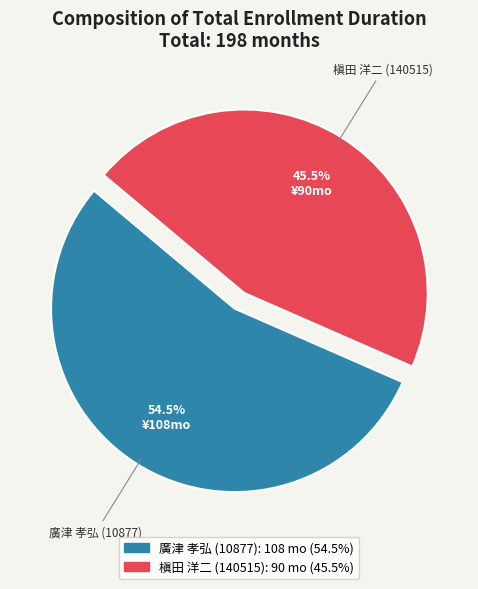

Combined, what portion of the pie is 槇田 洋二 (140515) and 廣津 孝弘 (10877)?

100.0%